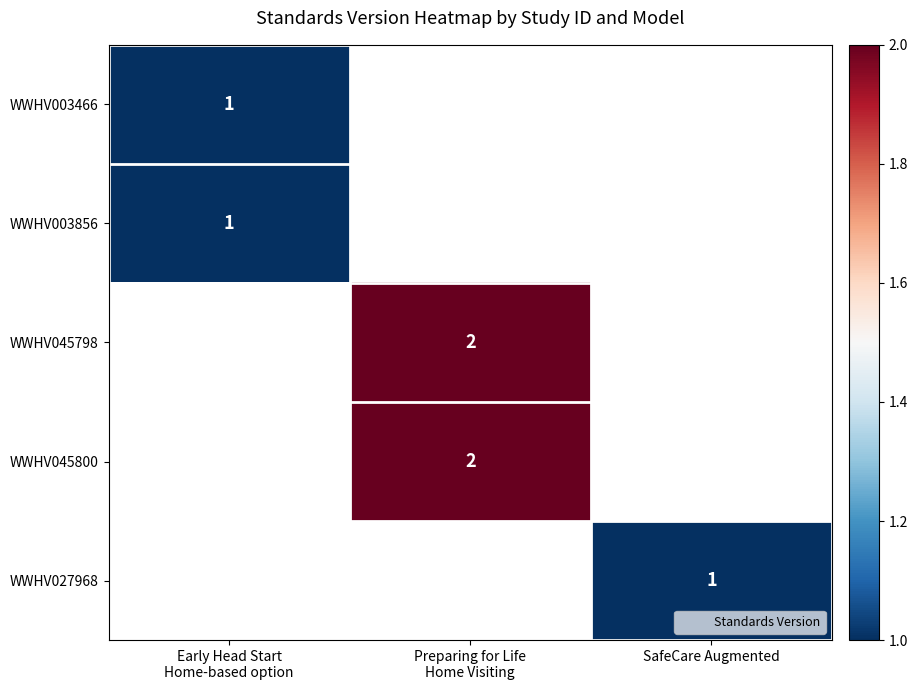

What is the highest value of the WWHV003466 series?

1.0